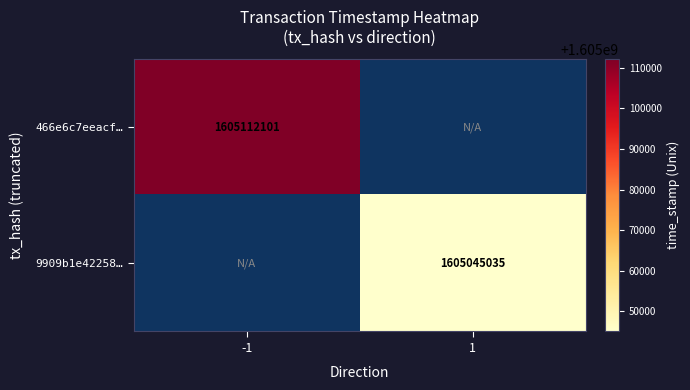

True or false: 9909b1e42258… has a value of 479555700 at 1.

False